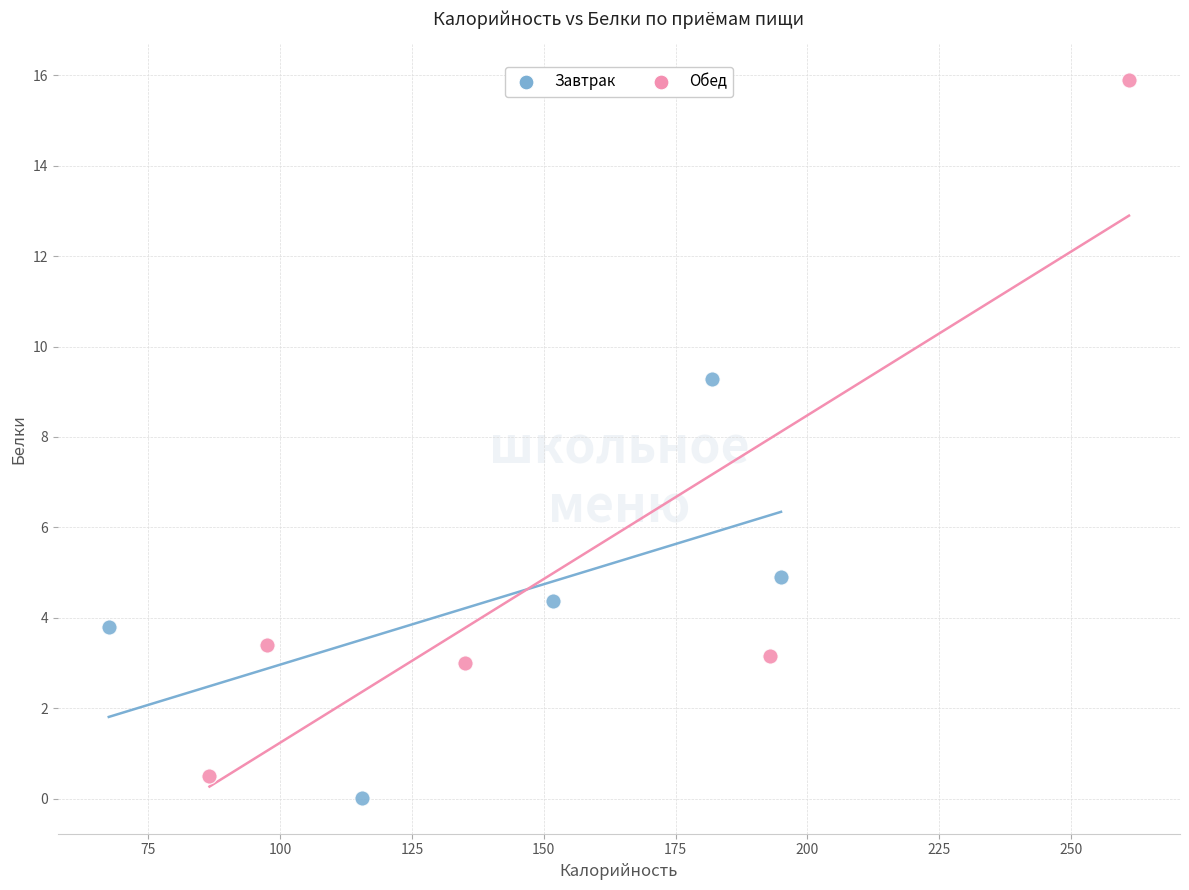

What are all the series names shown in the legend?

Завтрак, Обед